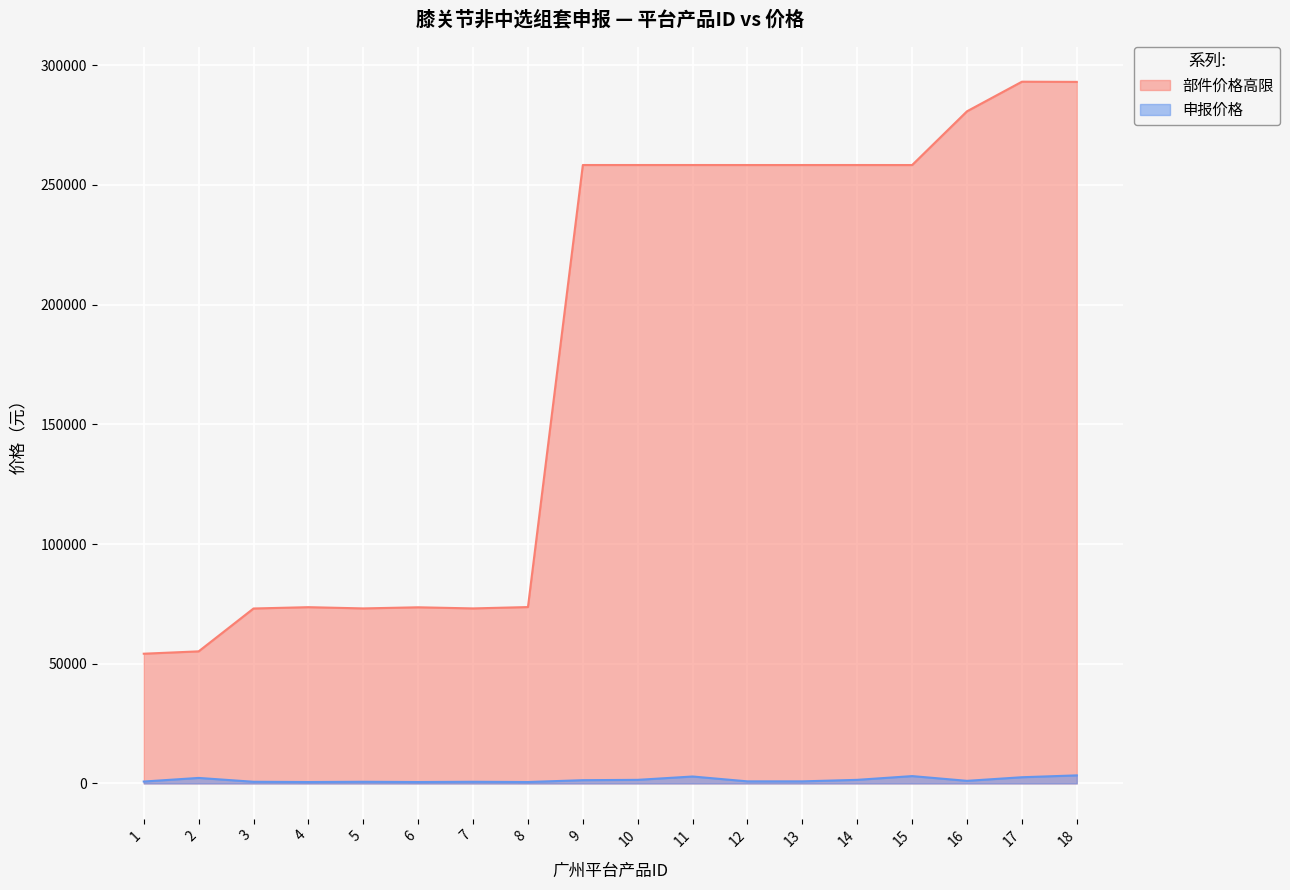

Which series changed the most between 5 and 15?

部件价格高限